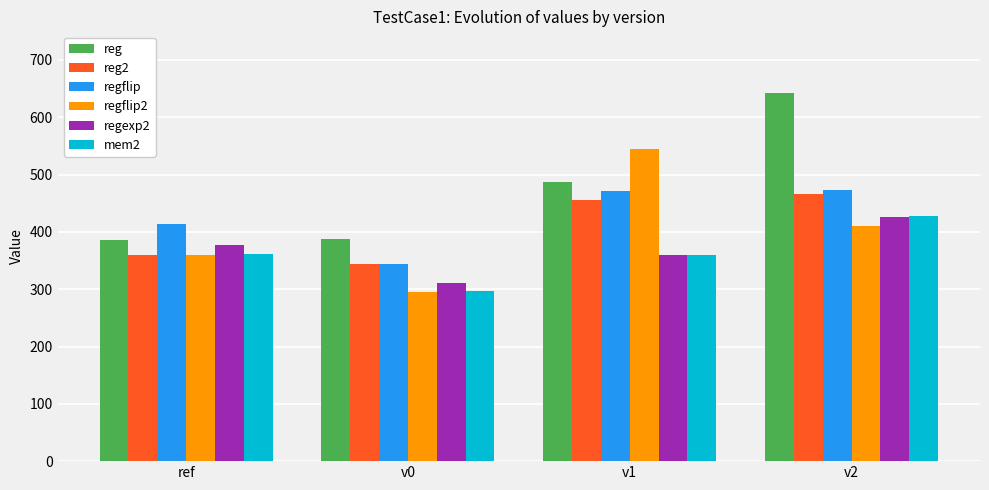

Are the bars horizontal?

No